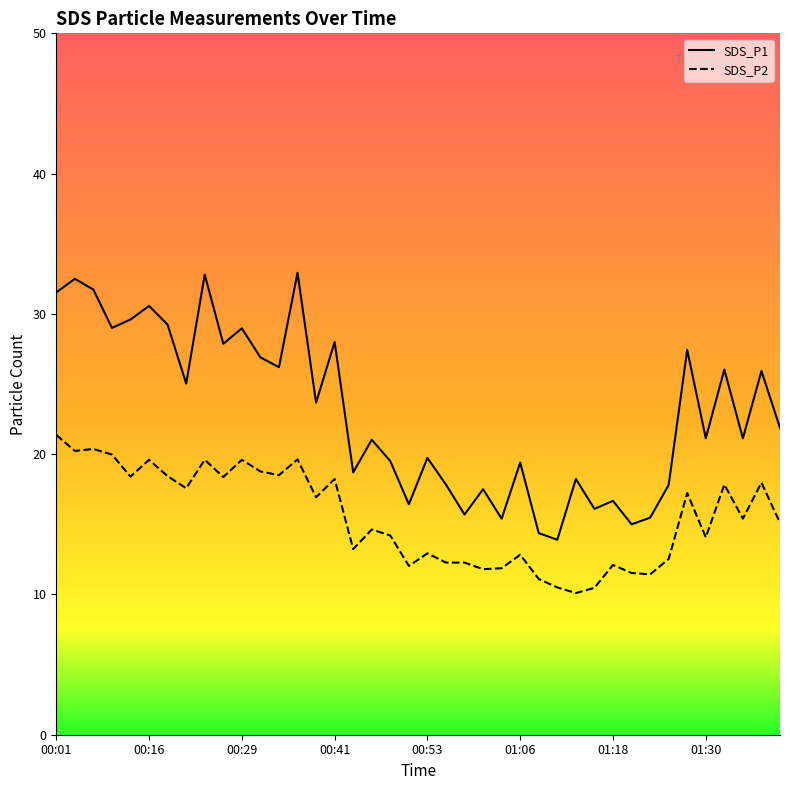

What is the average value of the SDS_P2 series?

15.5